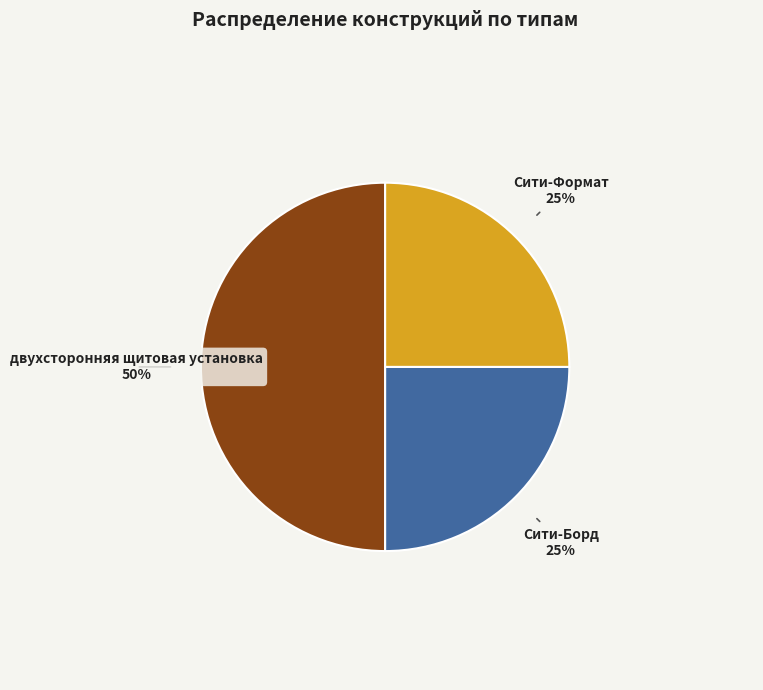

To the nearest percent, what is the average slice percentage?

33%